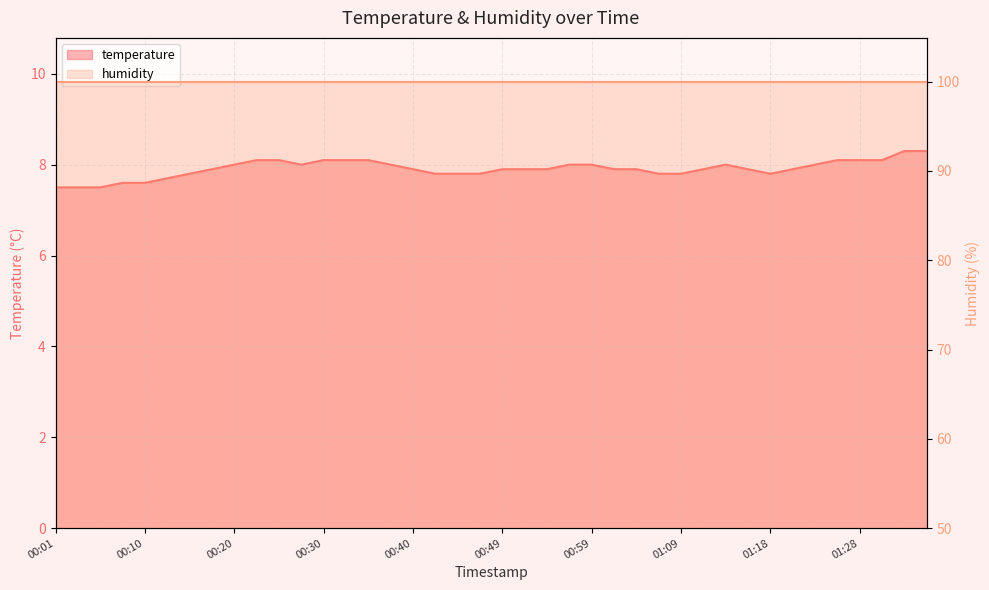

List the labels in order of value, largest first.

01:33, 01:36, 00:23, 00:25, 00:30, 00:32, 00:35, 01:26, 01:28, 01:31, 00:20, 00:27, 00:37, 00:57, 00:59, 01:14, 01:23, 00:18, 00:40, 00:49, 00:52, 00:54, 01:01, 01:04, 01:11, 01:16, 01:21, 00:15, 00:42, 00:44, 00:47, 01:06, 01:09, 01:18, 00:13, 00:08, 00:10, 00:01, 00:03, 00:06